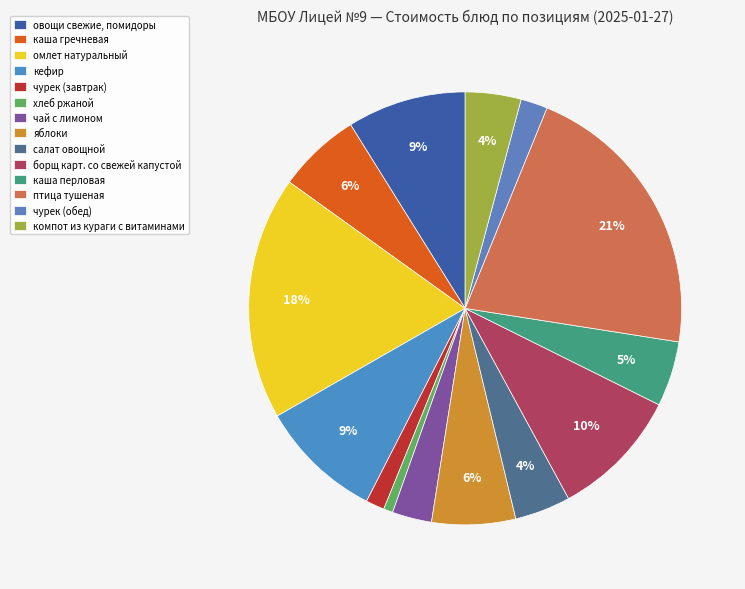

Which category has the biggest portion of the pie?

птица тушеная